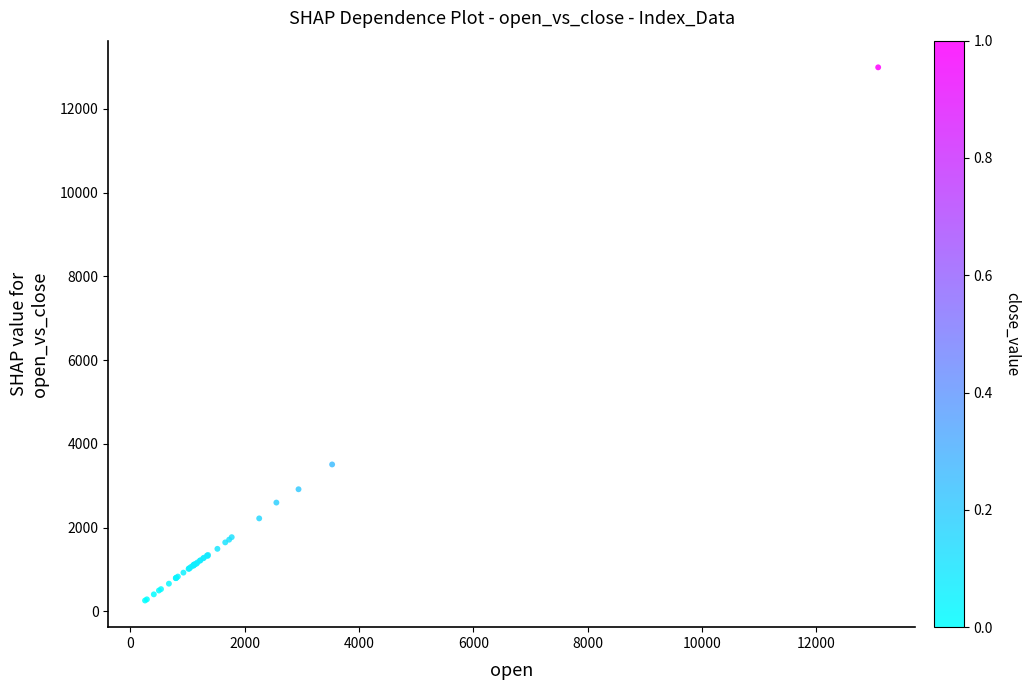

What Y value in the scatter plot is closest to 6625?

3507.6